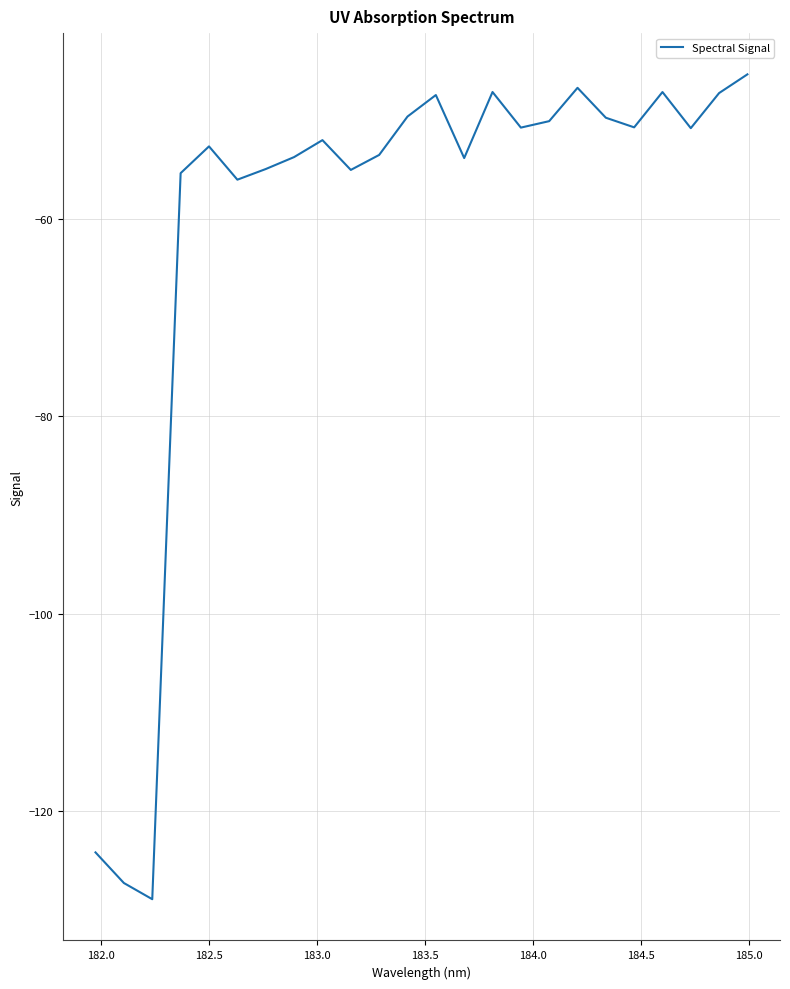

What is the smallest value displayed?

-128.9